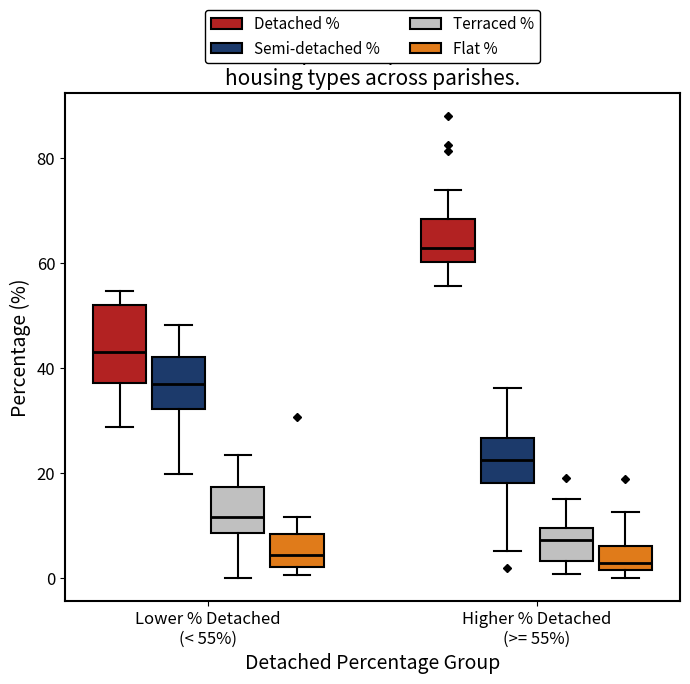

Where does the upper whisker of the box for Higher % Detached (>= 55%) (Semi-detached %) end on the y-axis? The values are not printed on the chart, so give them approximately, as read against the axis.

36